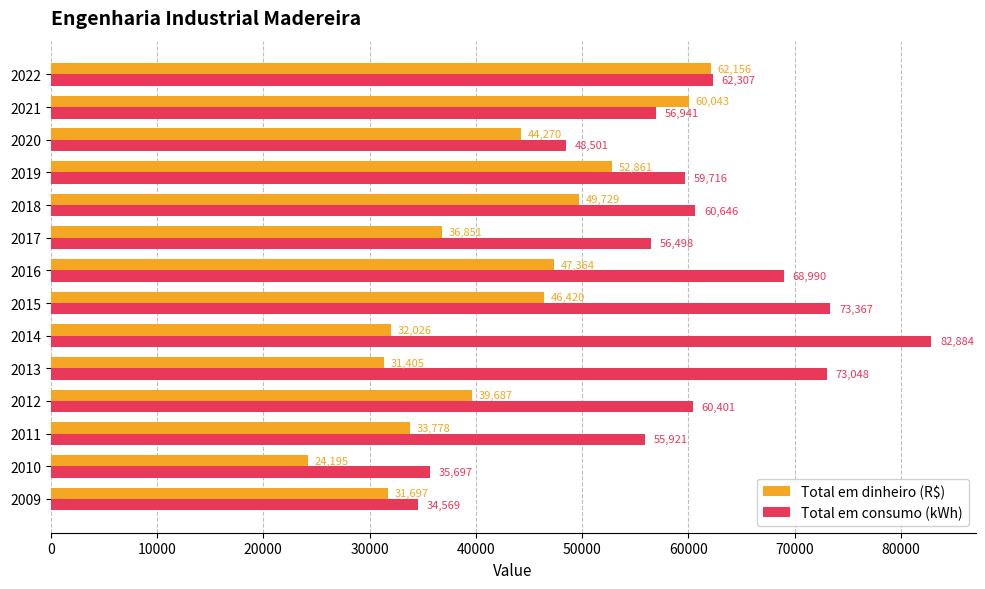

What is the difference between the maximum and minimum values in the Total em consumo (kWh) series?

48315.0